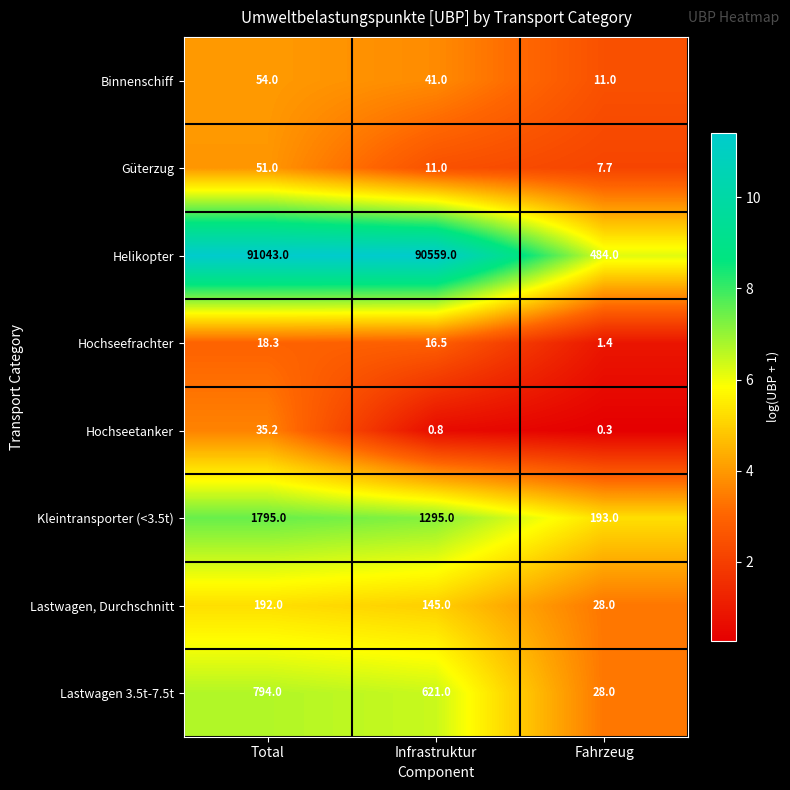

Which series has the largest total across all categories?

Helikopter